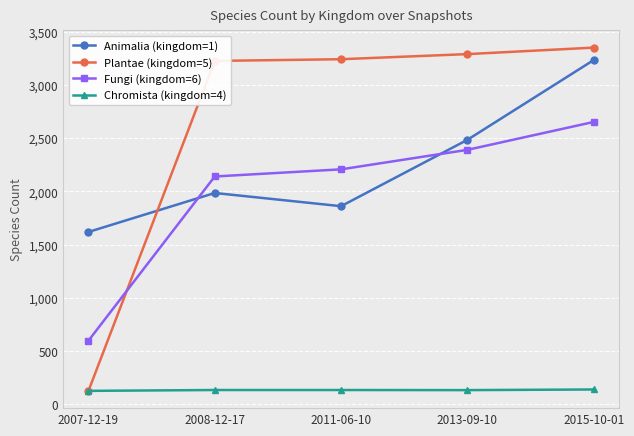

What are all the series names shown in the legend?

Animalia (kingdom=1), Plantae (kingdom=5), Fungi (kingdom=6), Chromista (kingdom=4)